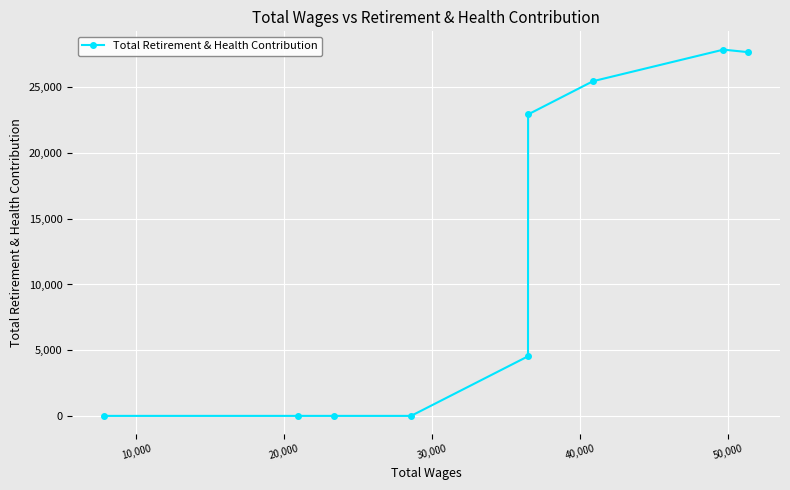

Reading left to right, list all the values displayed in this chart.

0	0	0	0	4535	22941	25468	27870	27682